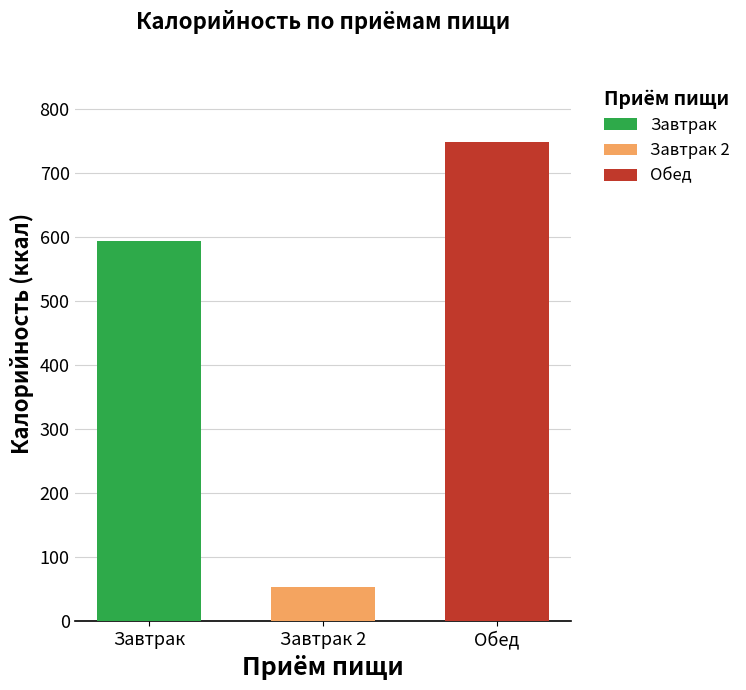

What is the difference between the highest and lowest values at Завтрак 2?

696.0